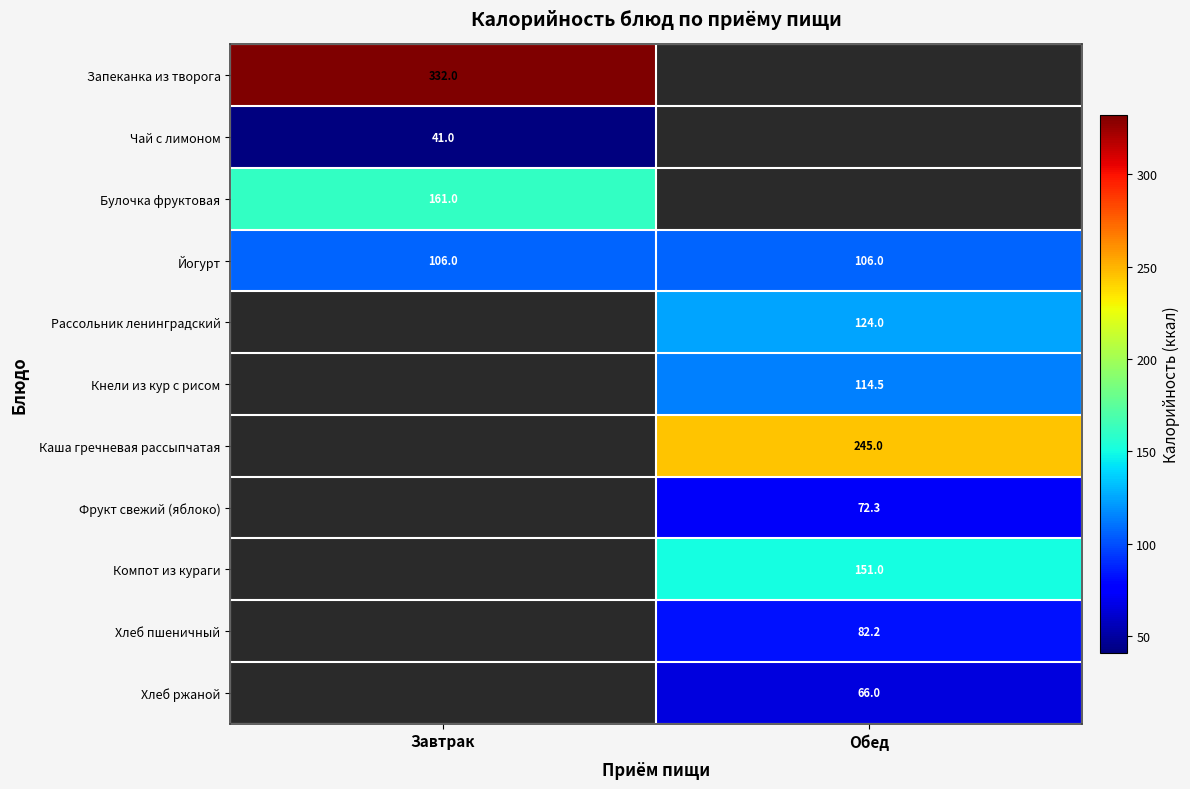

The value of Запеканка из творога at Завтрак is 332.0. True or false?

True